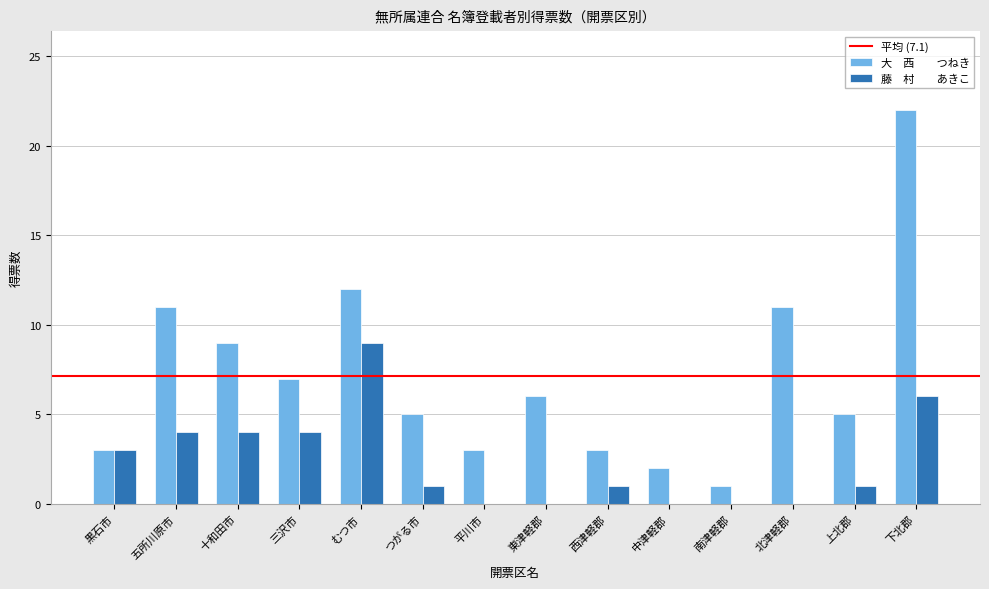

Count the number of categories in the chart.

14